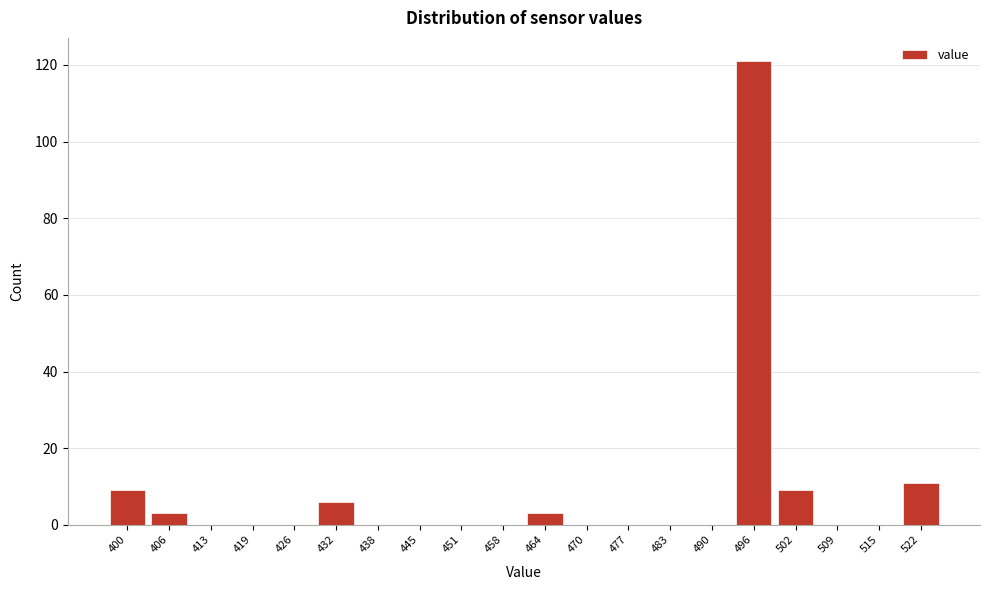

Reading left to right, list all the values displayed in this chart.

400=9	406=3	413=0	419=0	426=0	432=6	438=0	445=0	451=0	458=0	464=3	470=0	477=0	483=0	490=0	496=121	502=9	509=0	515=0	522=11